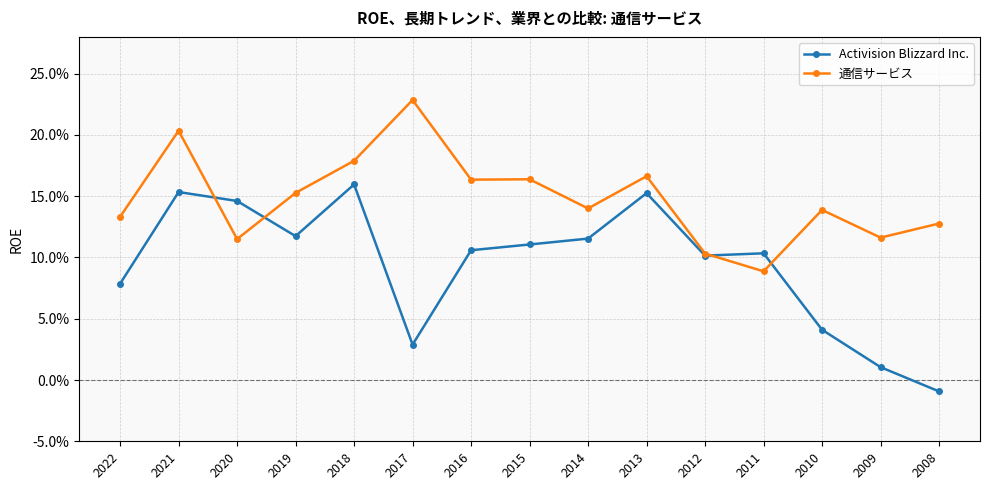

What are all the series names shown in the legend?

Activision Blizzard Inc., 通信サービス